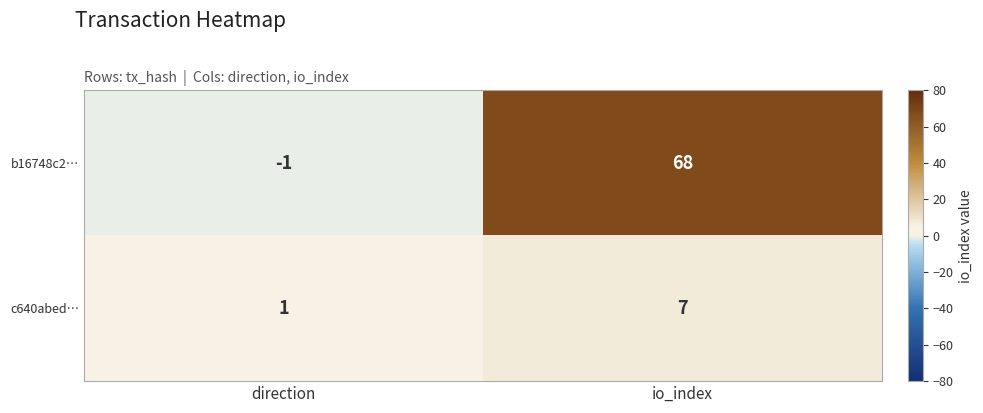

What is the difference between the highest and lowest values at direction?

2